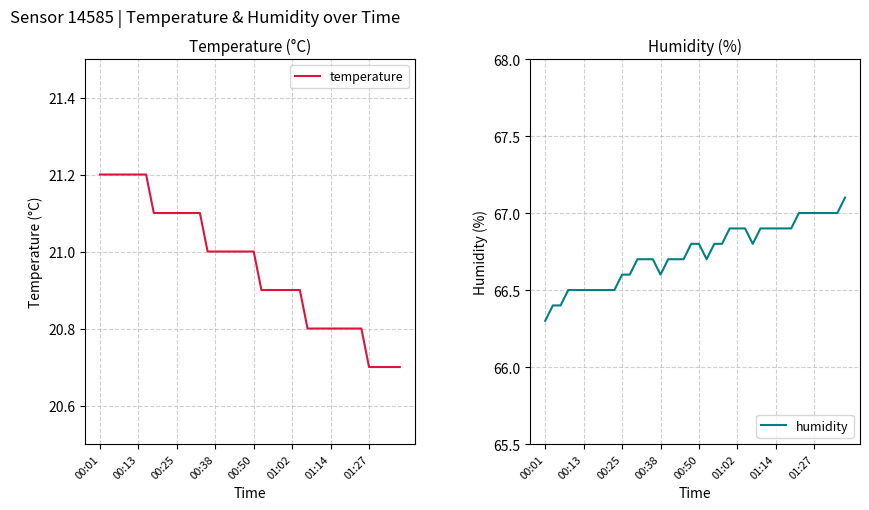

Count the humidity values in the range 66 to 67.

39